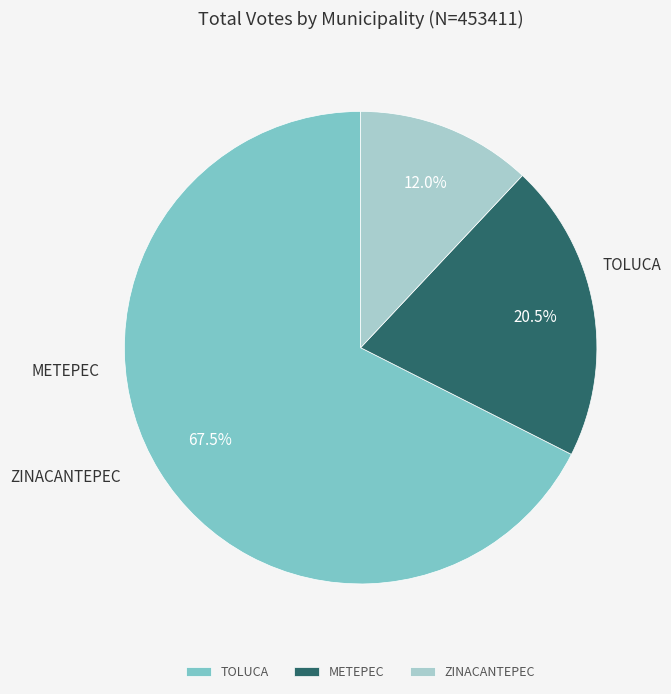

To the nearest percent, what portion does ZINACANTEPEC represent?

12%